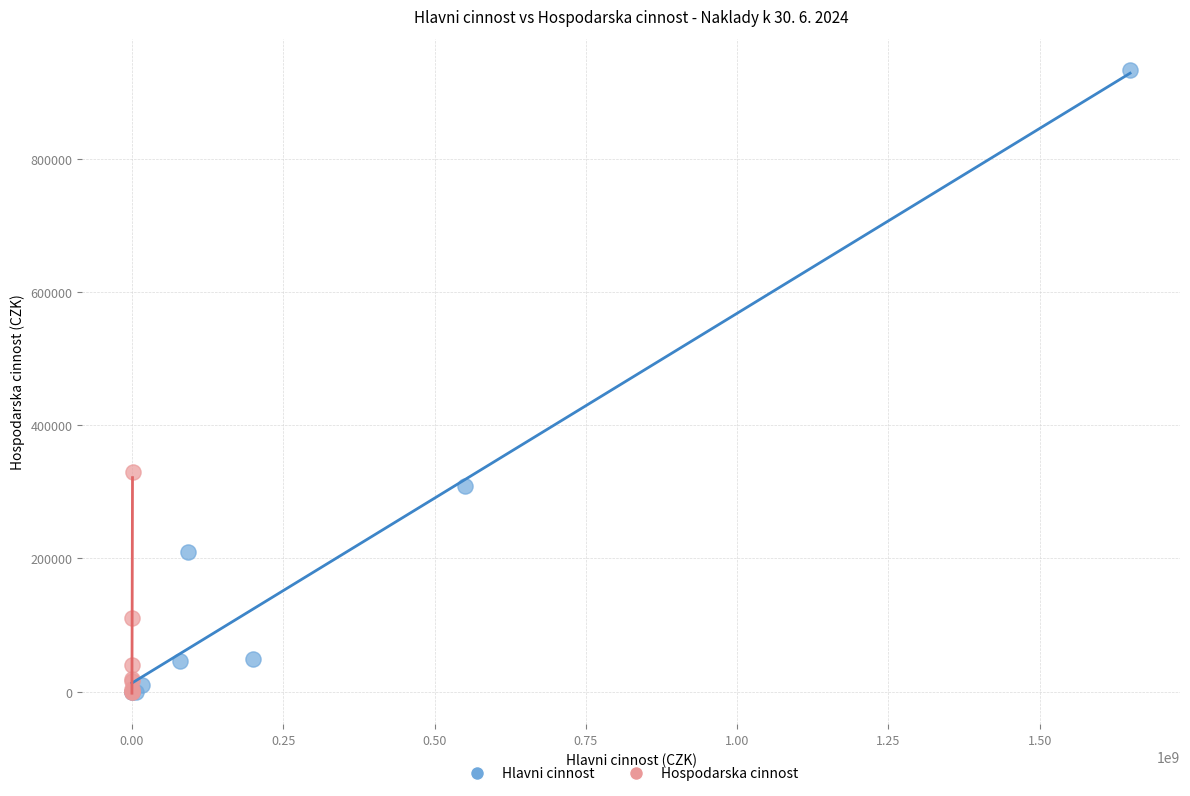

Which series contains the highest Y value?

Hlavni cinnost